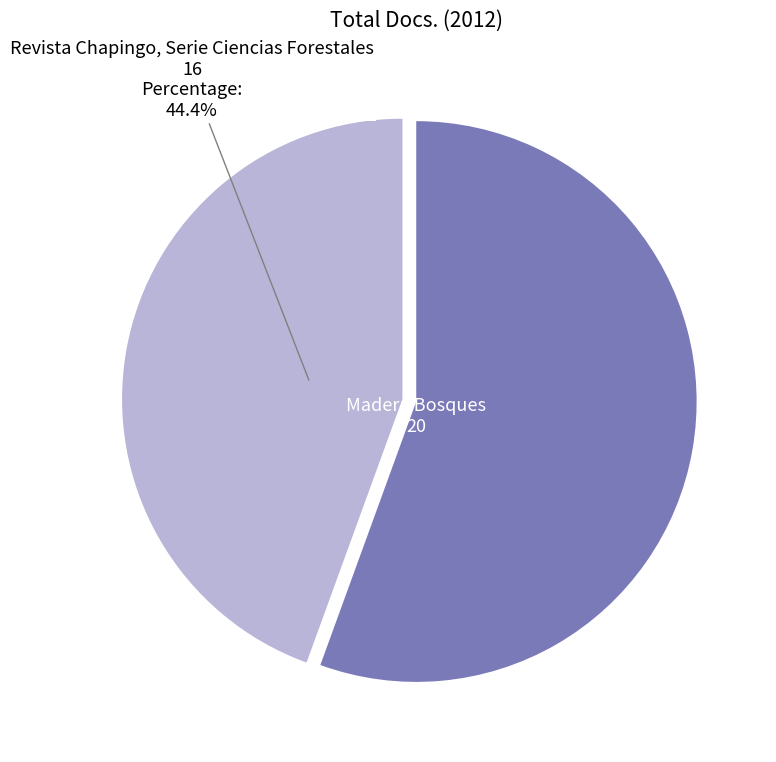

How many segments does this pie chart have?

2